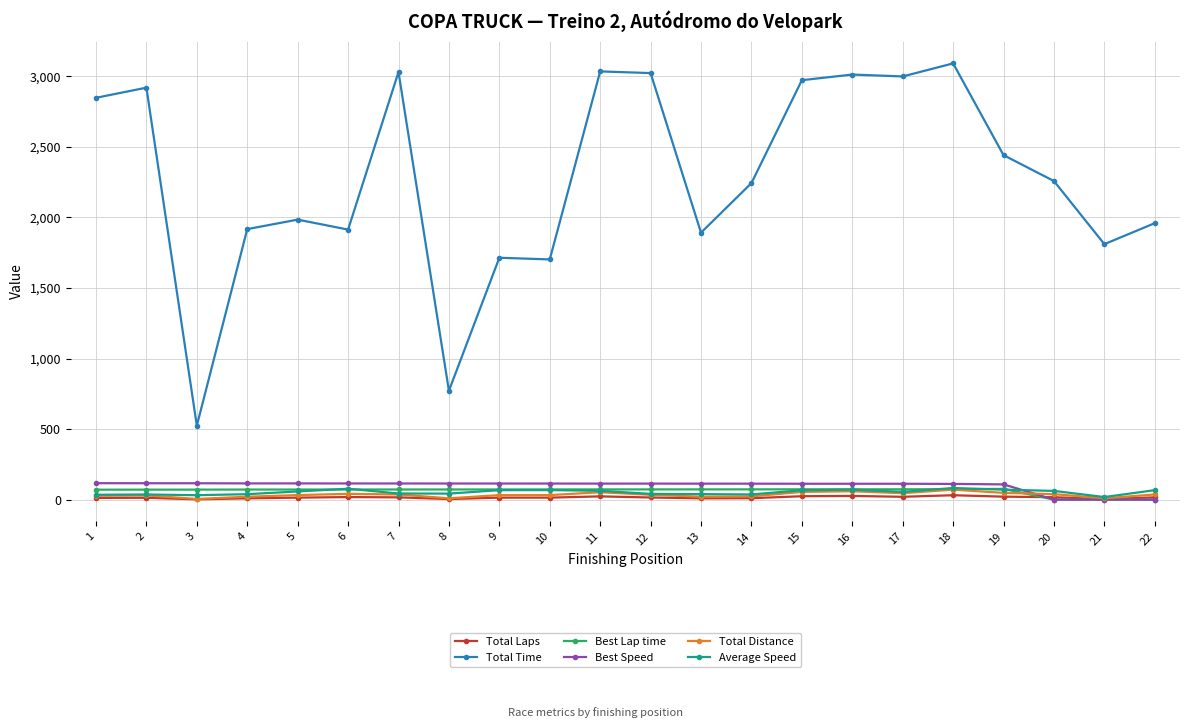

How many data points in Total Distance are less than 34?

11